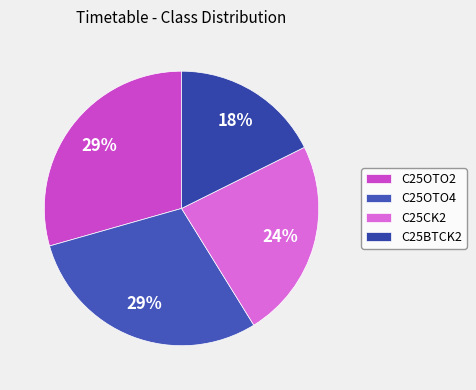

The C25CK2 slice represents 24% of the pie. True or false?

True